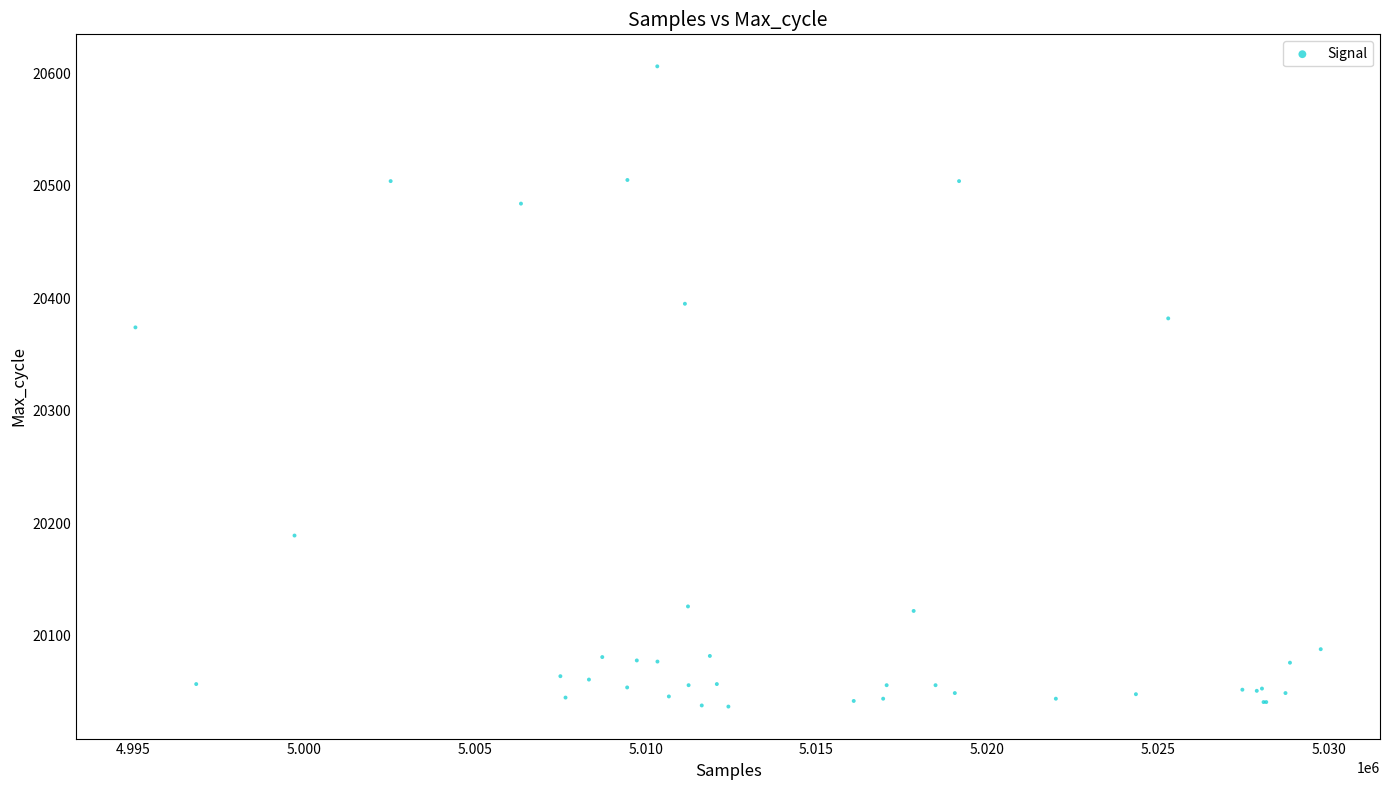

What Y value in the scatter plot is closest to 20321?

20374